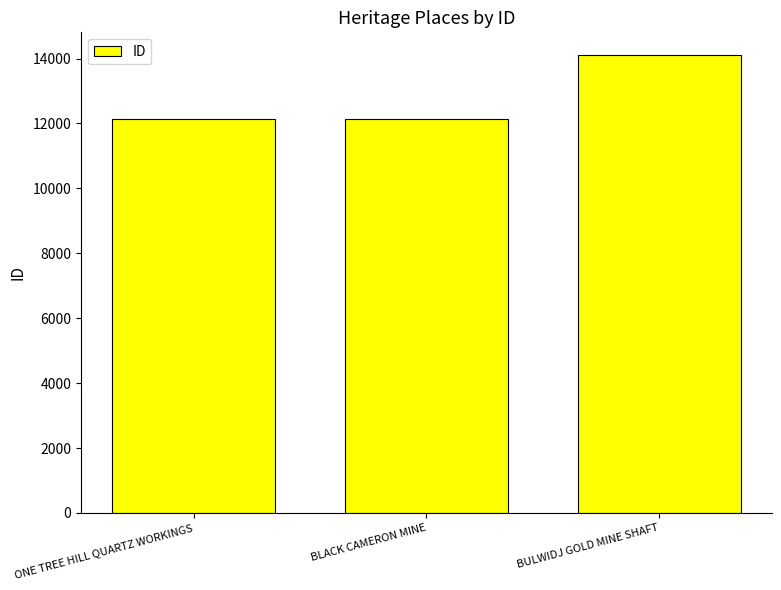

What is the difference between the maximum and minimum values?

1959